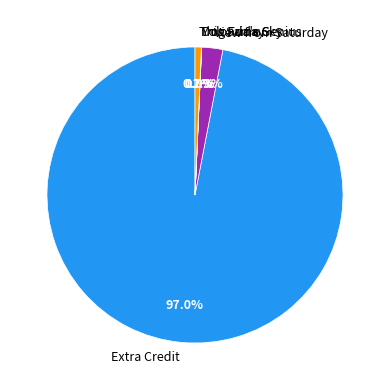

Approximately how many times larger is the value at Extra Credit compared to This Same Sky?

140.4